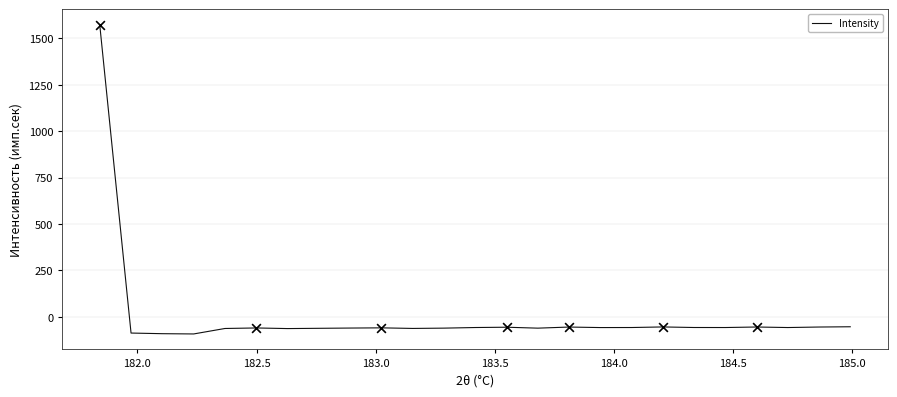

What is the minimum value shown in the chart?

-91.7